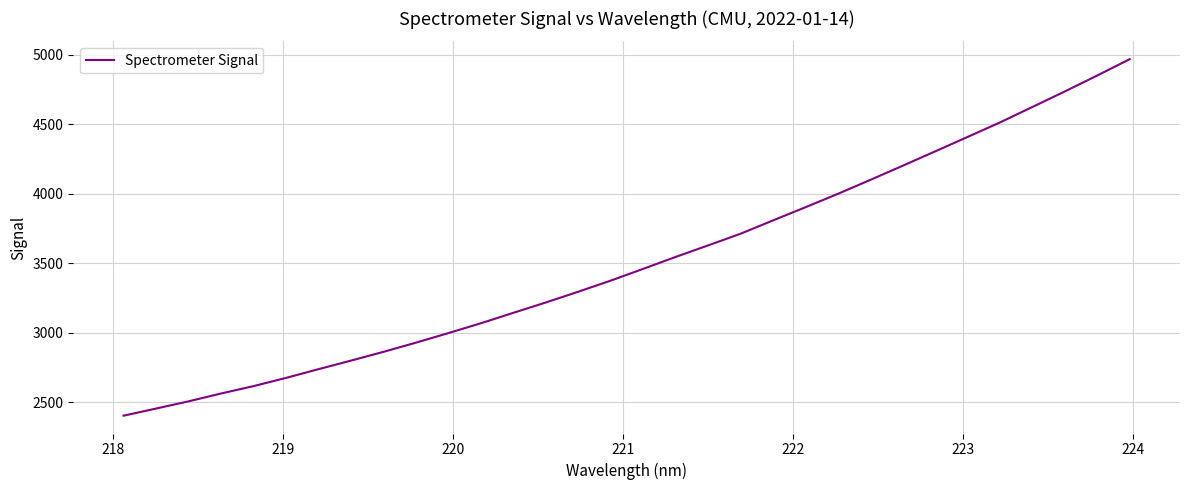

What is the smallest value displayed?

2401.6